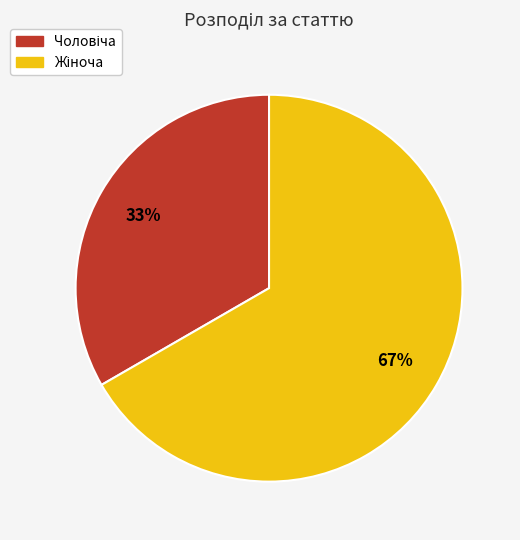

Is there a majority slice in this chart?

Yes